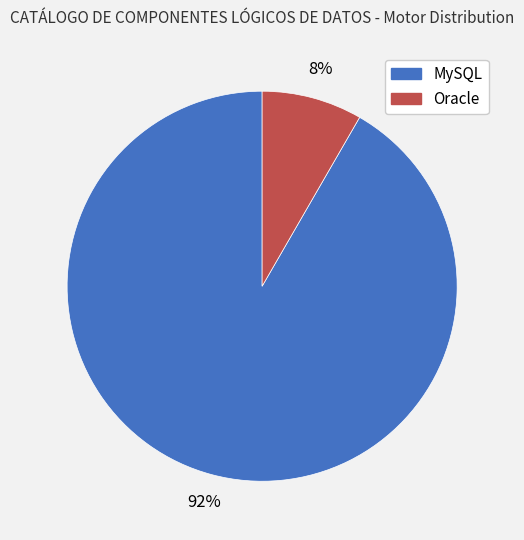

To the nearest percent, what is the combined percentage of Oracle and MySQL?

100%